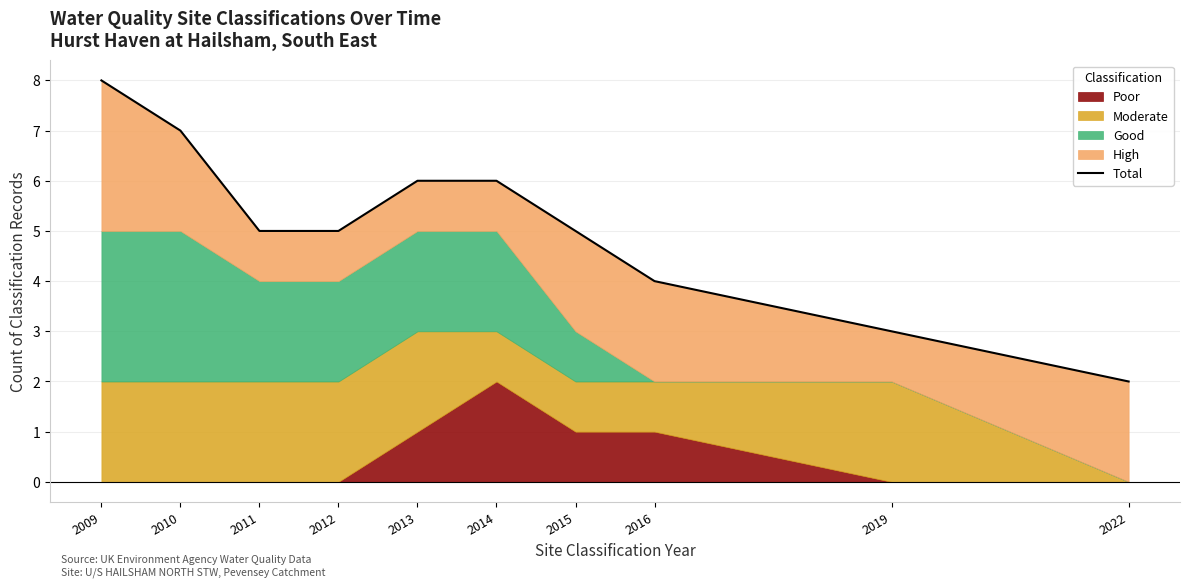

Where does the data first go above 5?

2009